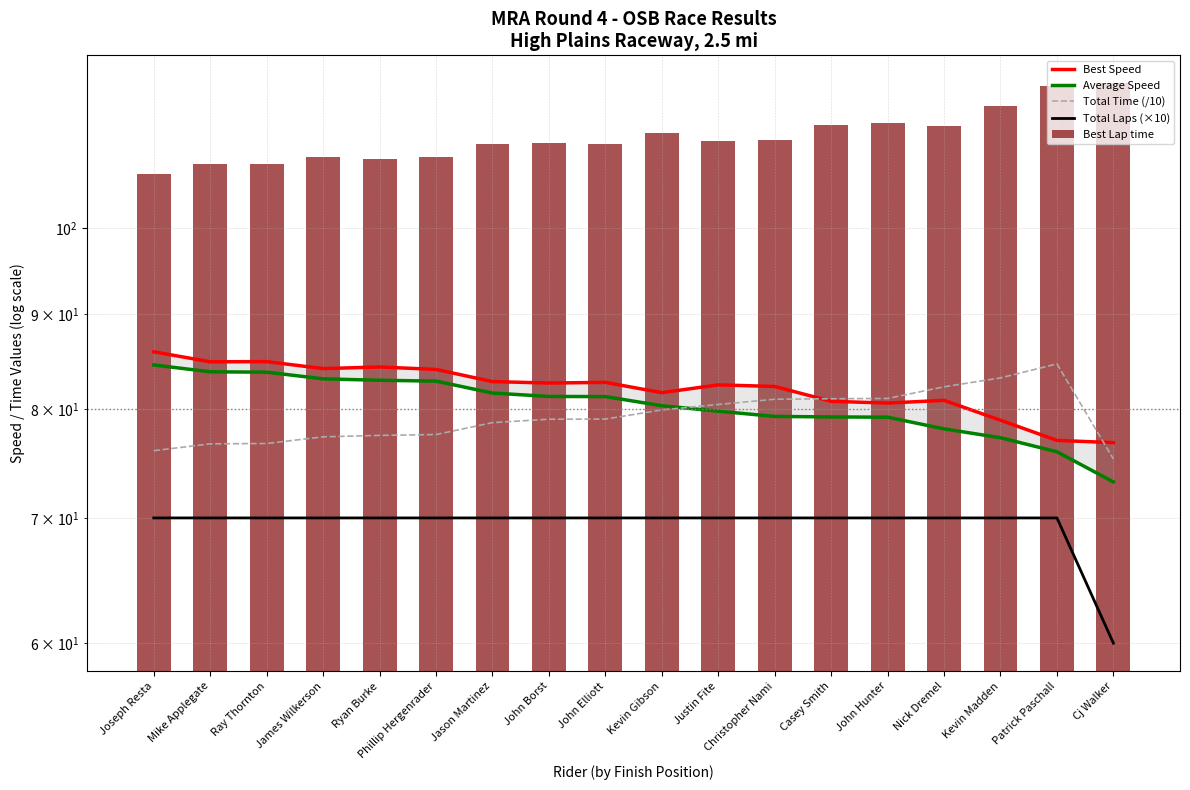

At which category is the sum across all series the highest?

Patrick Paschall